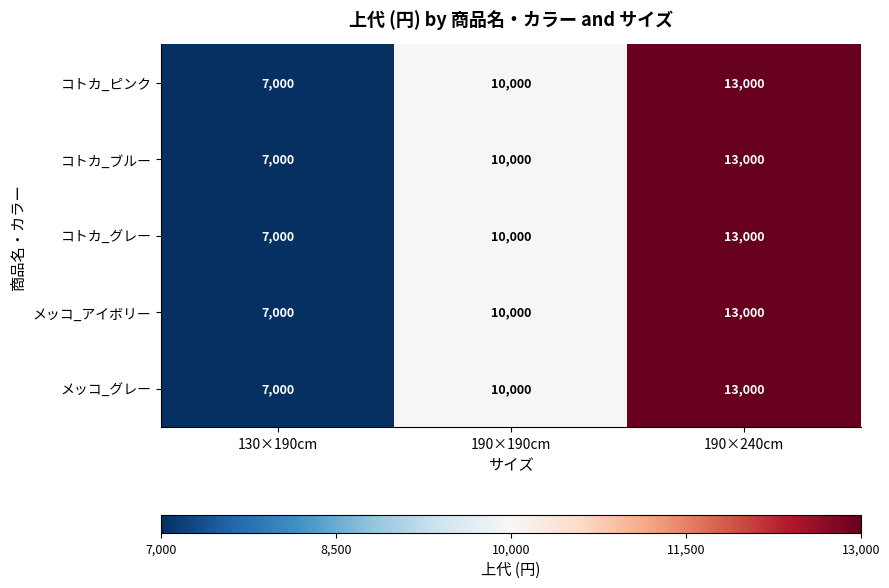

What is the maximum value shown in the chart?

13000